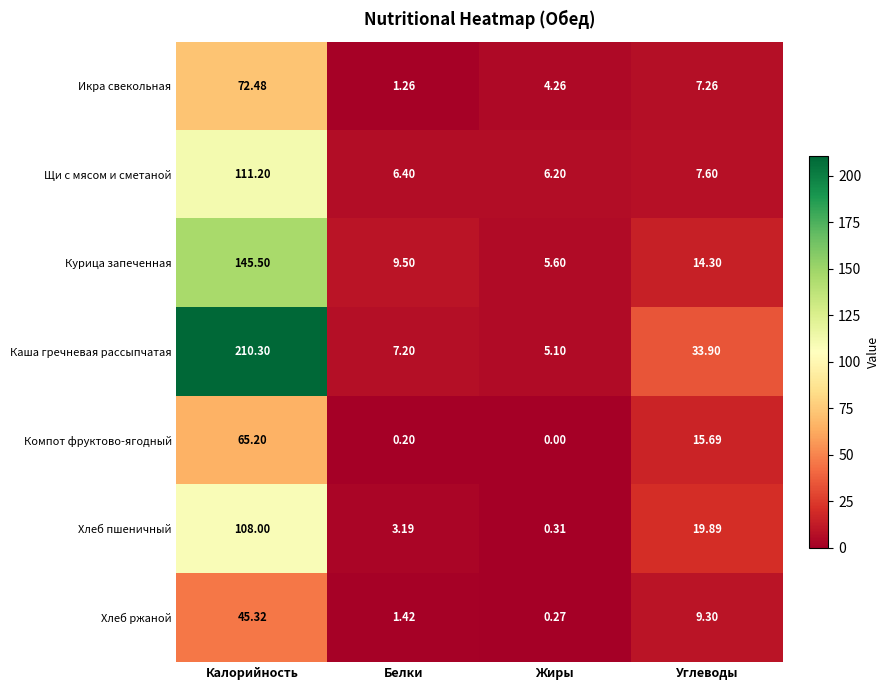

What is the spread (max minus min) of values at Жиры?

6.2